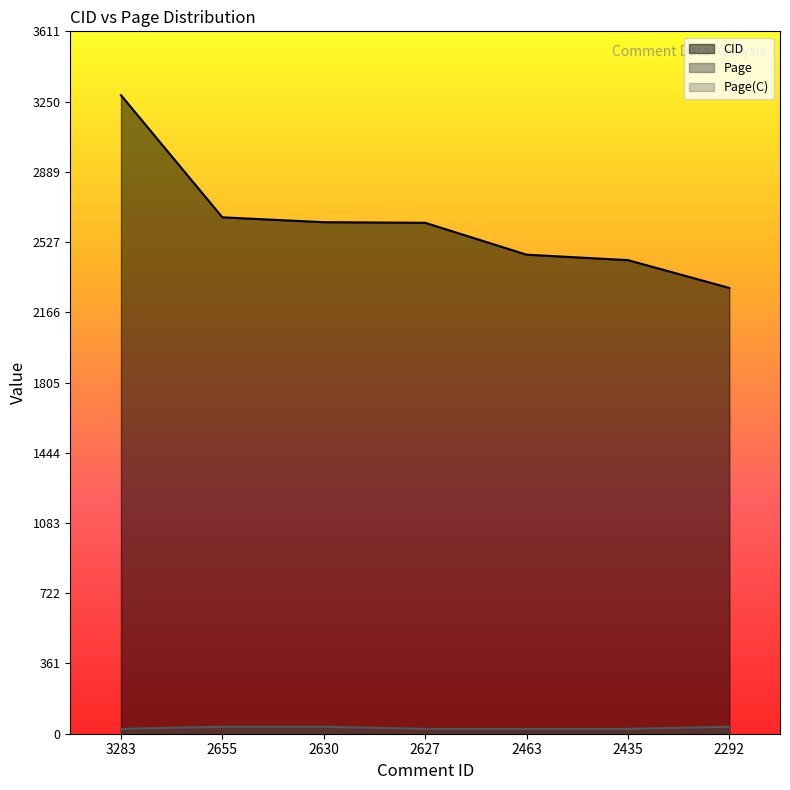

What is the spread (max minus min) of values at 2292?

2256.0